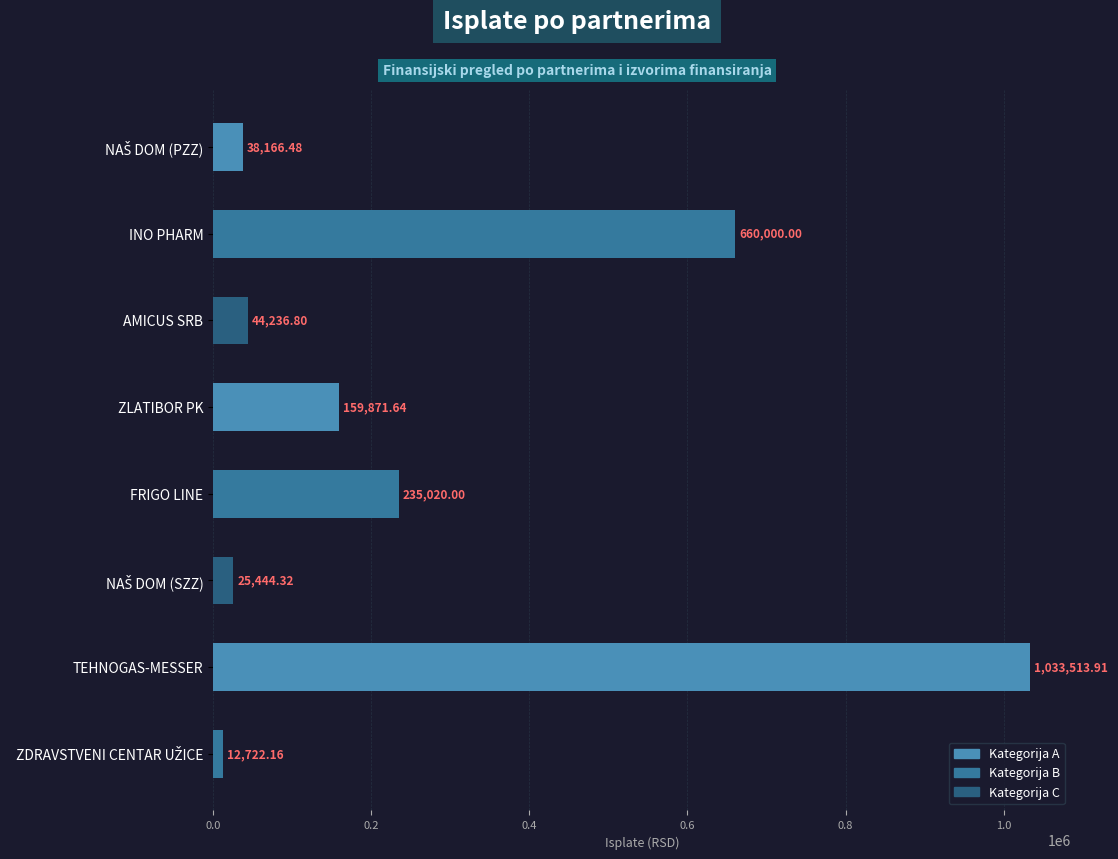

What is the difference between the second highest and second lowest values?

634555.7